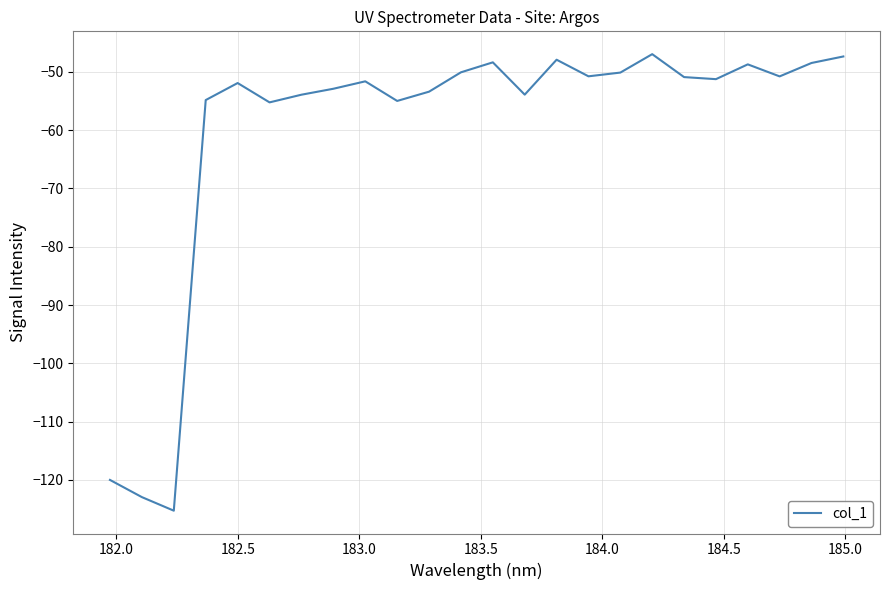

What is the sum of all values?

-1442.9